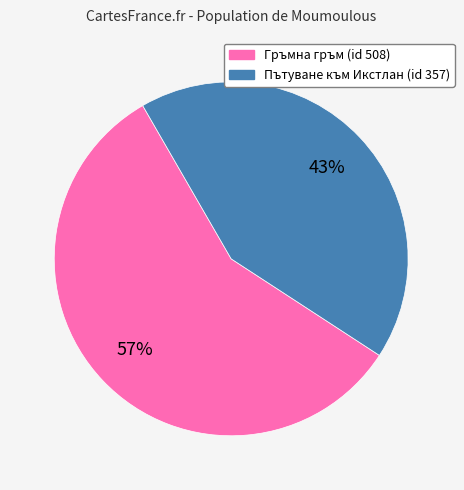

Count the number of slices in the pie.

2